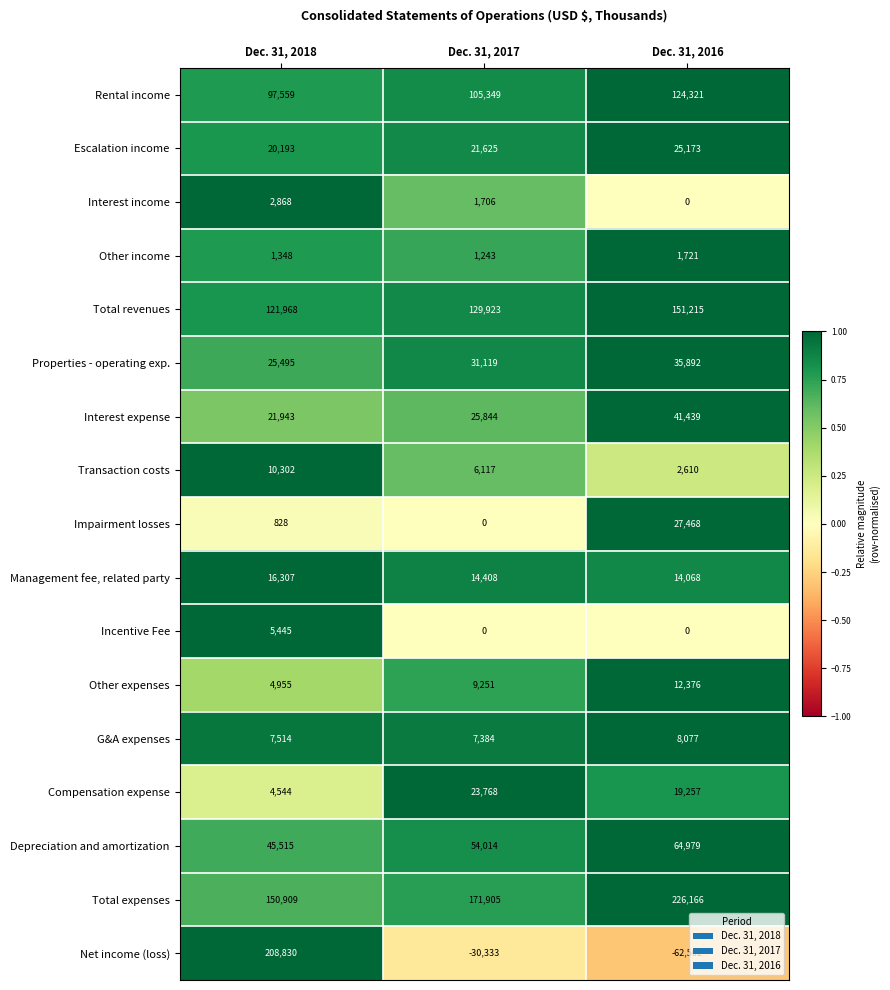

Which series has the largest total across all categories?

Total expenses